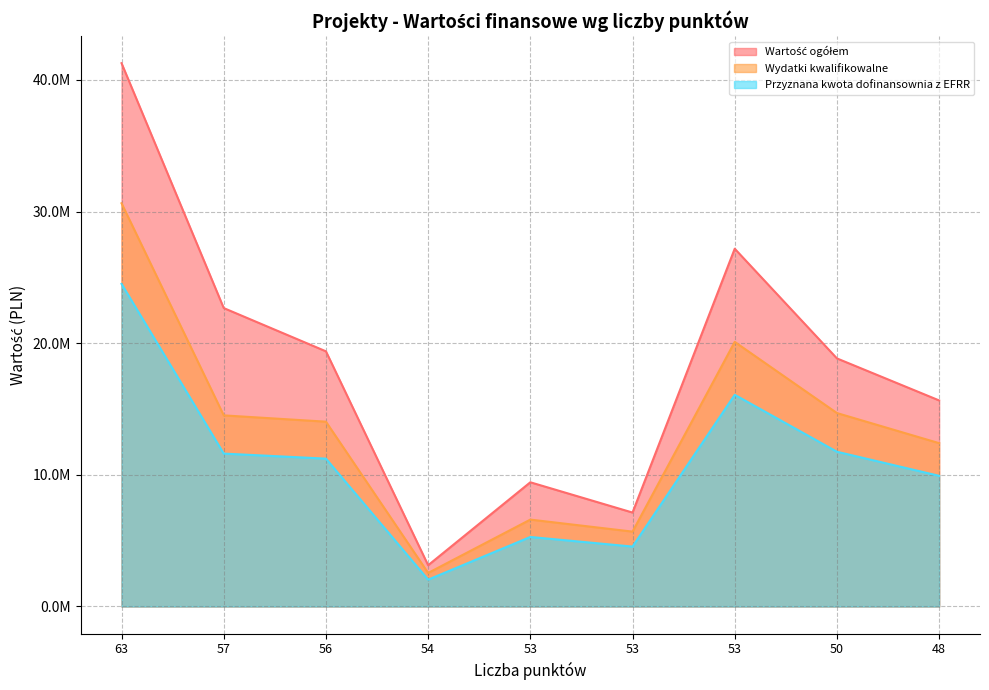

True or false: Wartość ogółem and Przyznana kwota dofinansownia z EFRR intersect in this chart.

False